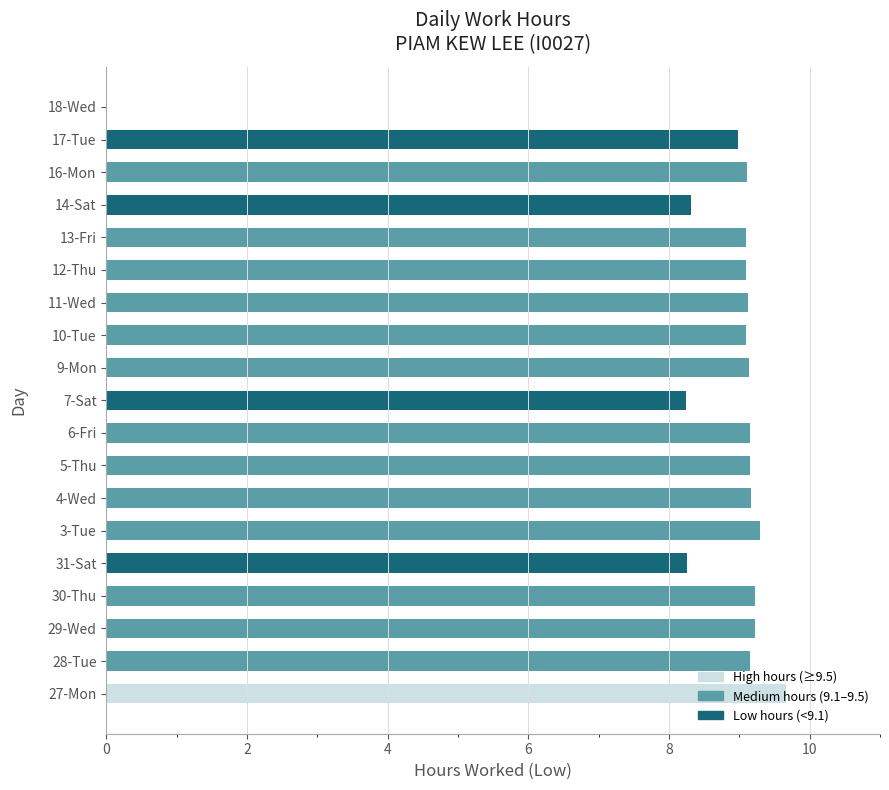

Are the bars grouped side by side (vs. stacked)?

No